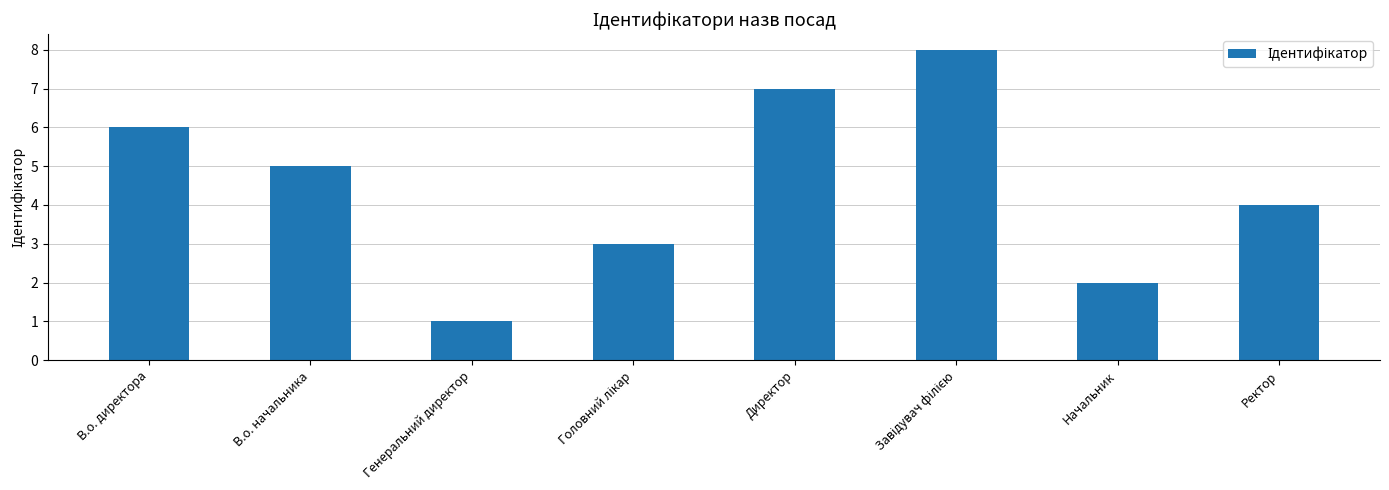

What is the label of the 7th bar from the right?

В.о. начальника